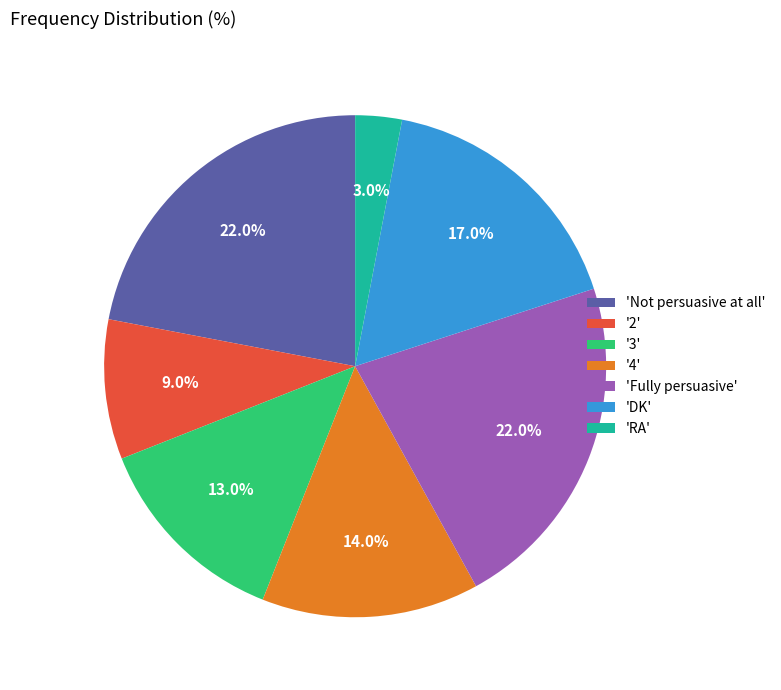

Does any single category account for the majority?

No